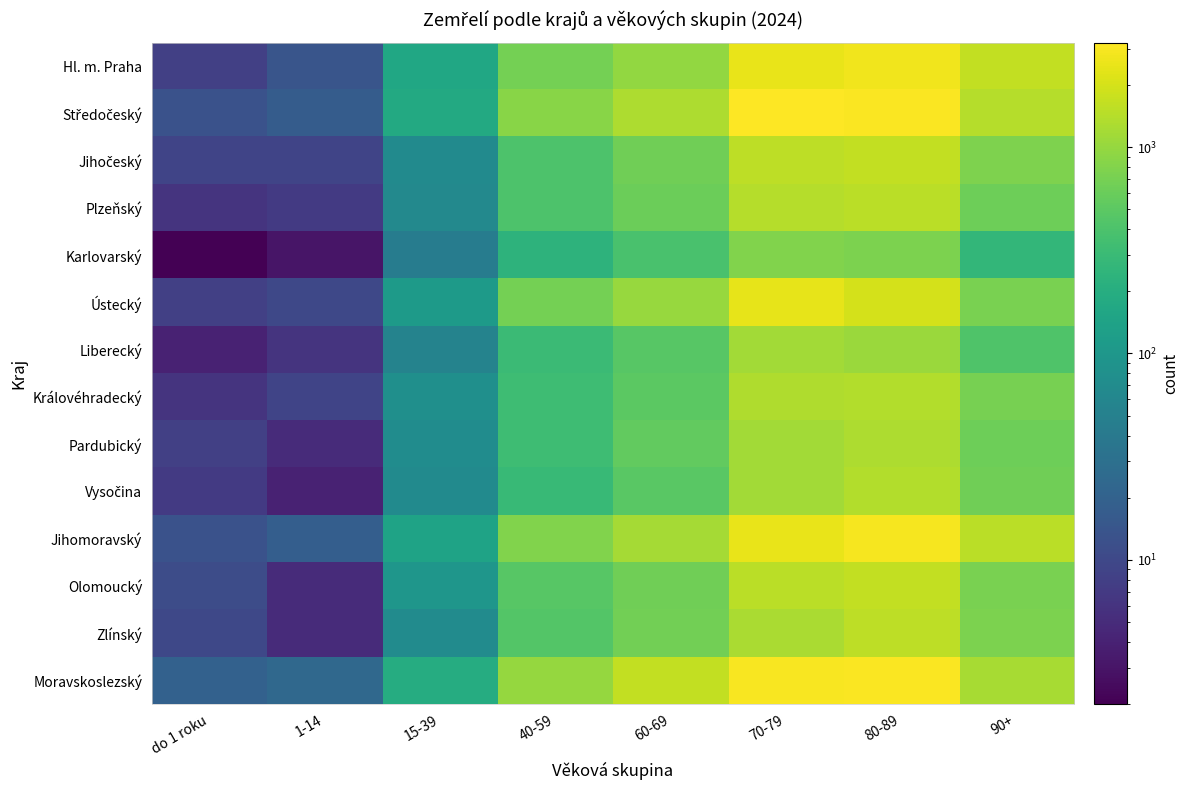

How many series are shown in this chart?

14